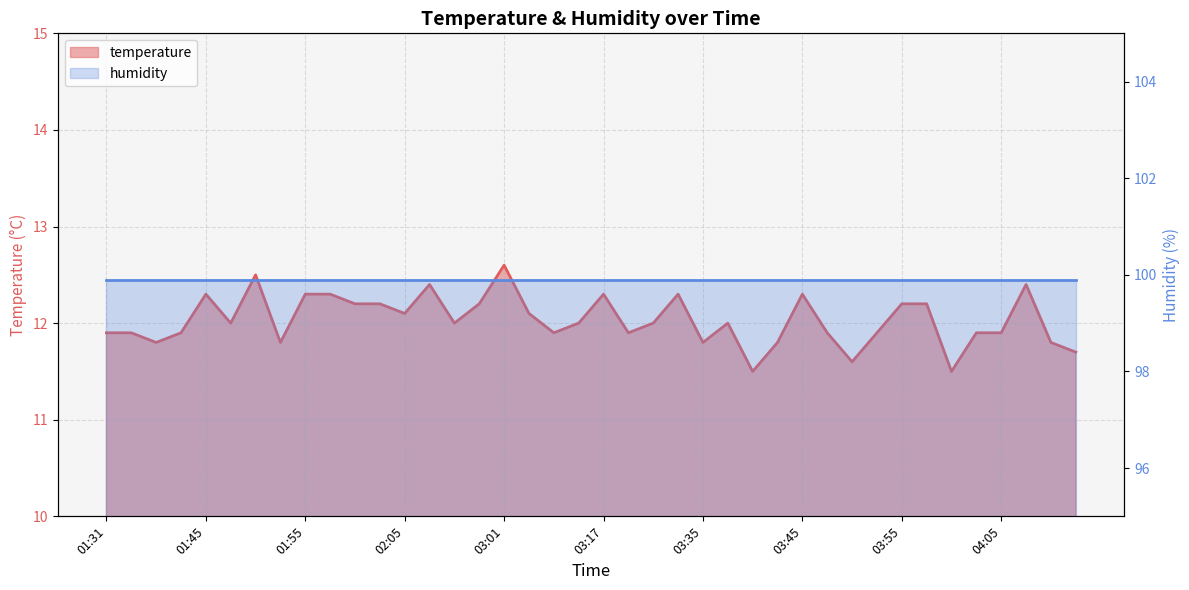

What is the sum of the values at 04:10 and 03:25?

24.1